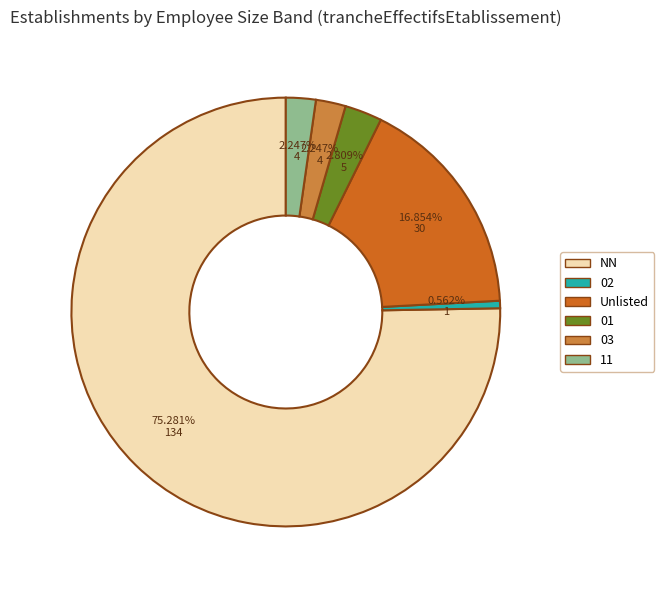

What is the smallest slice in the pie chart?

02